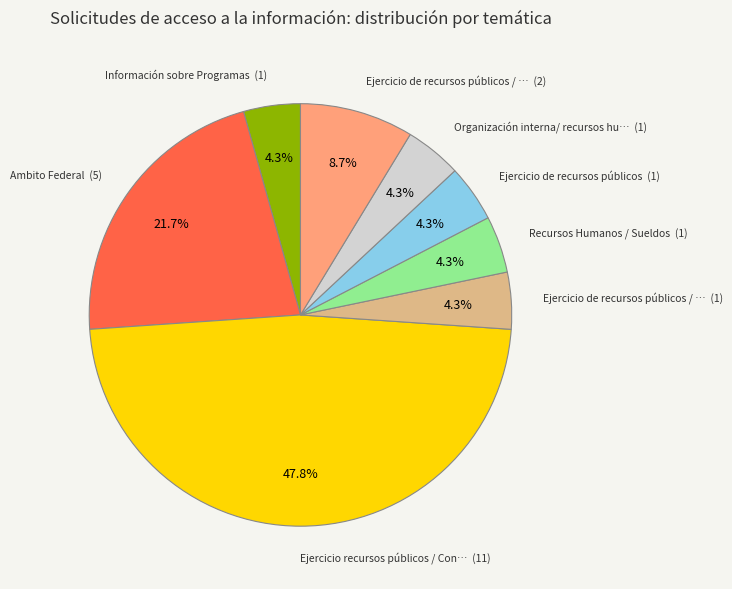

Is there a majority slice in this chart?

No